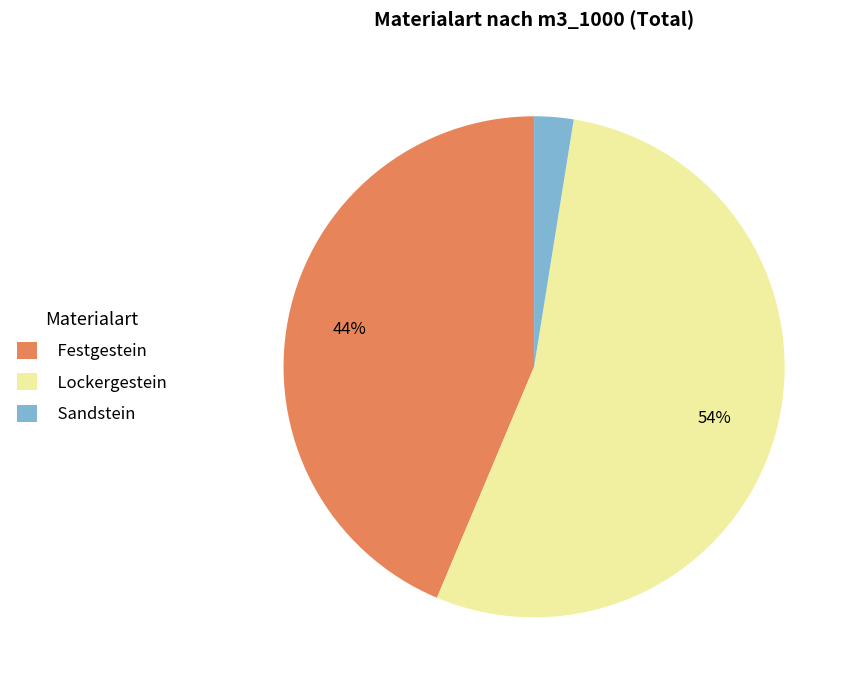

The Sandstein slice represents 3% of the pie. True or false?

True